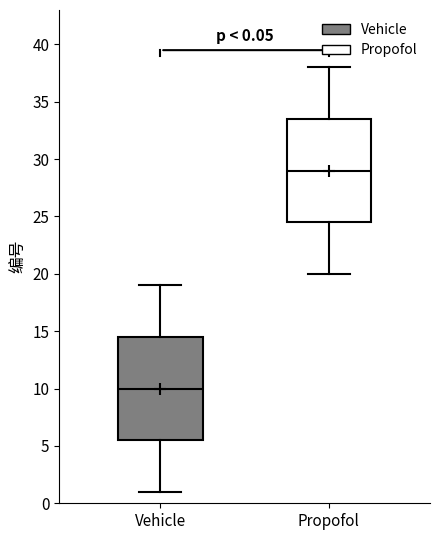

Which box's median line is the lowest?

Vehicle